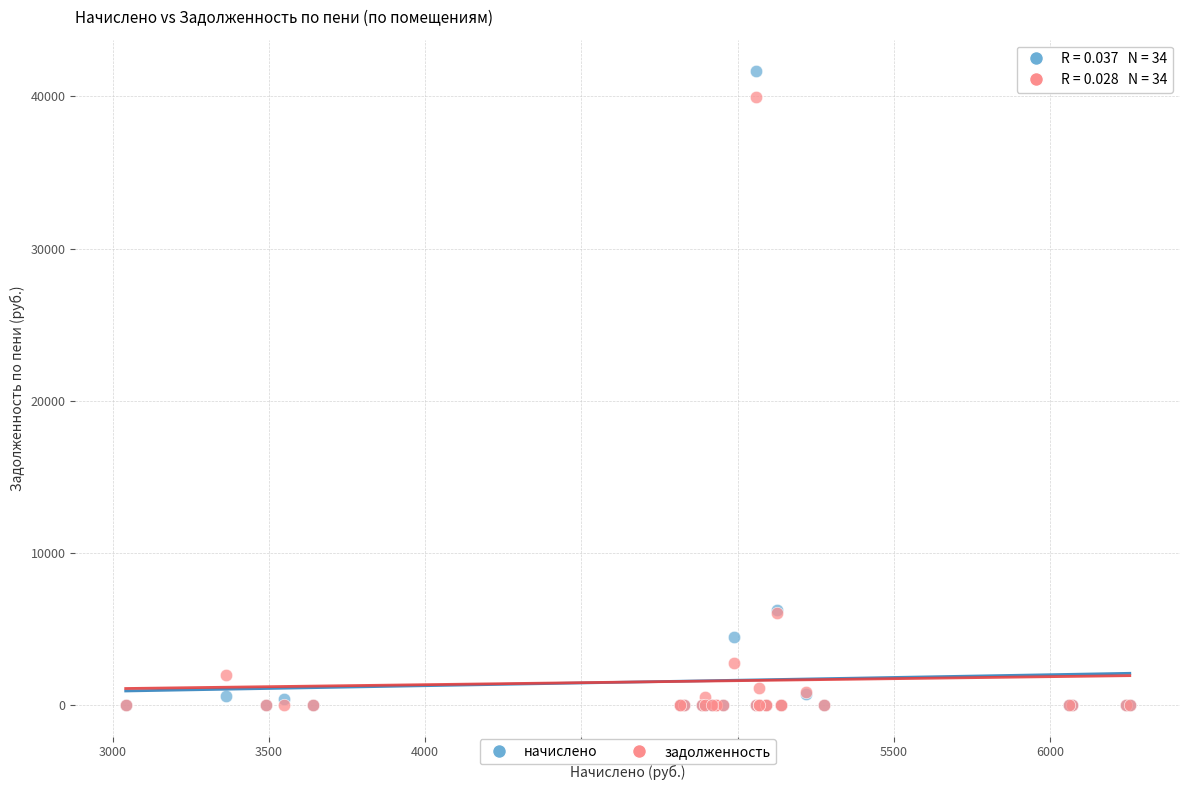

What are all the series names shown in the legend?

начислено, задолженность